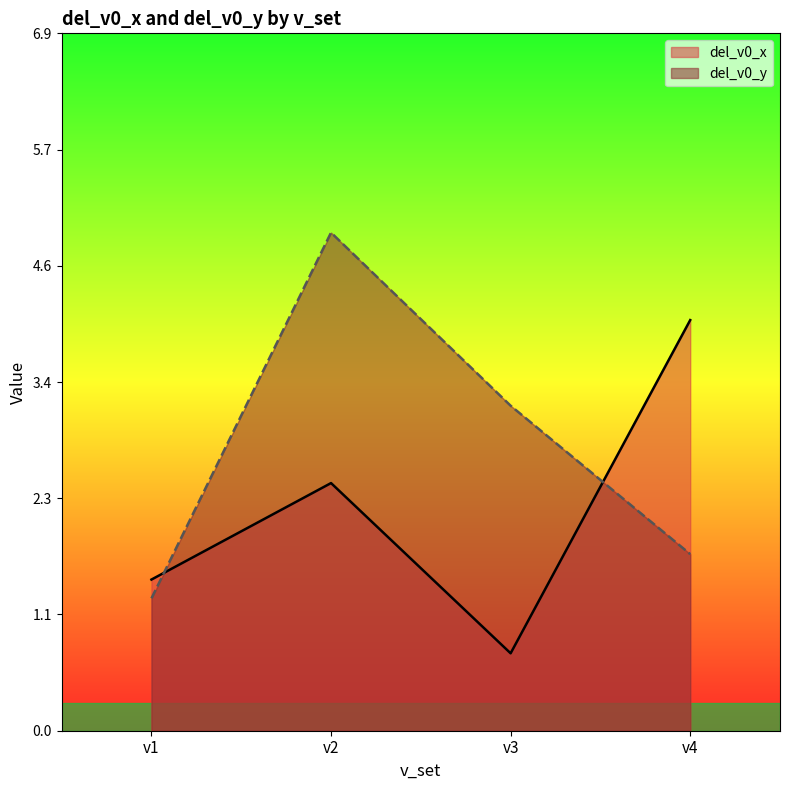

Is it true that del_v0_x equals 1.5 at v1?

True